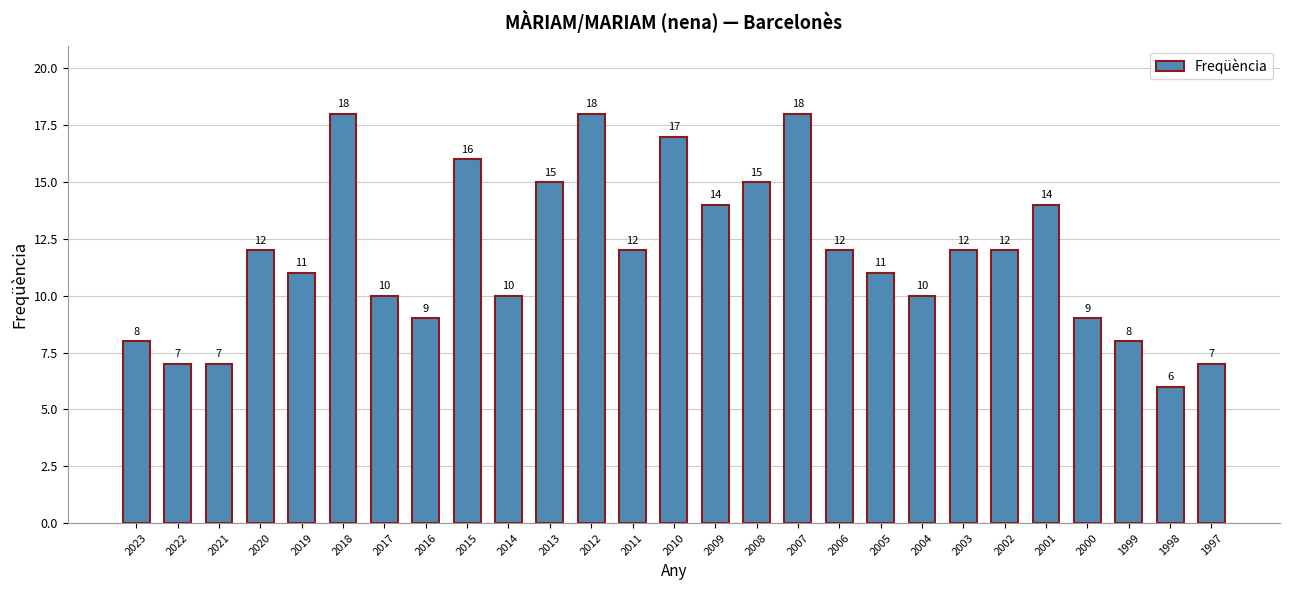

What is the maximum value shown in the chart?

18